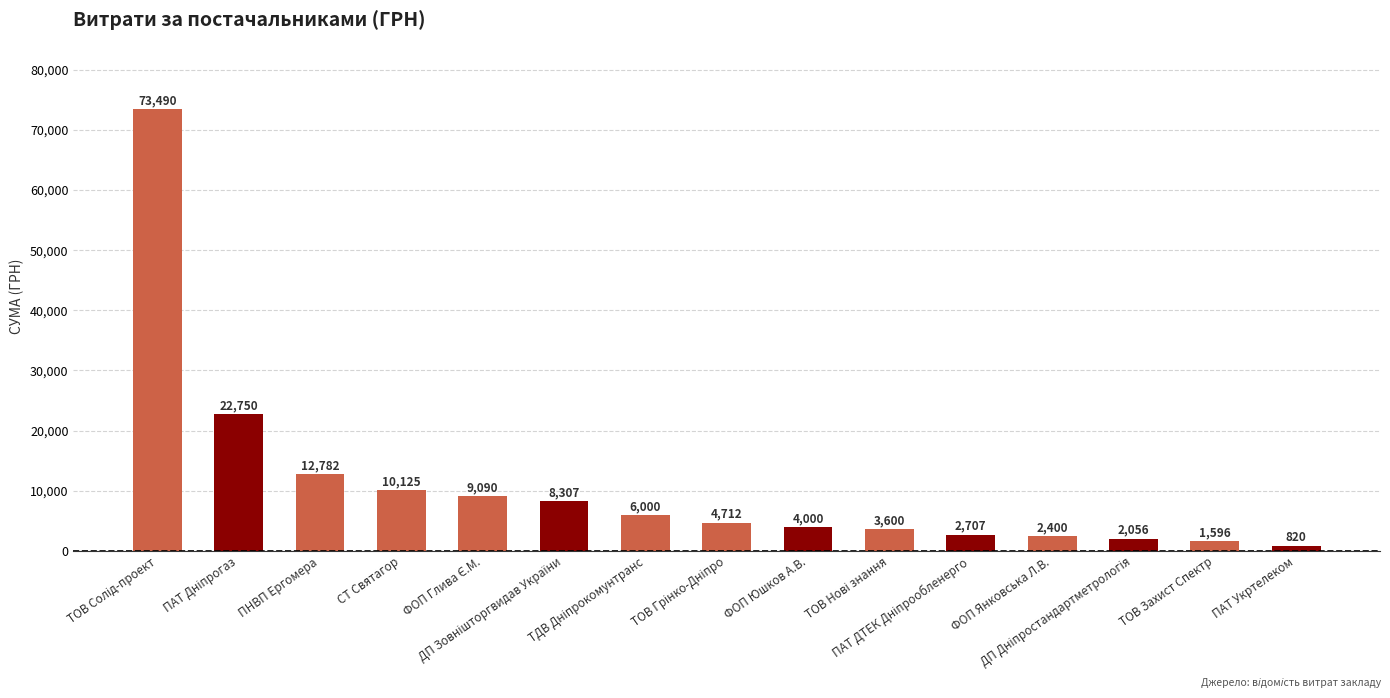

What is the minimum value shown in the chart?

820.0